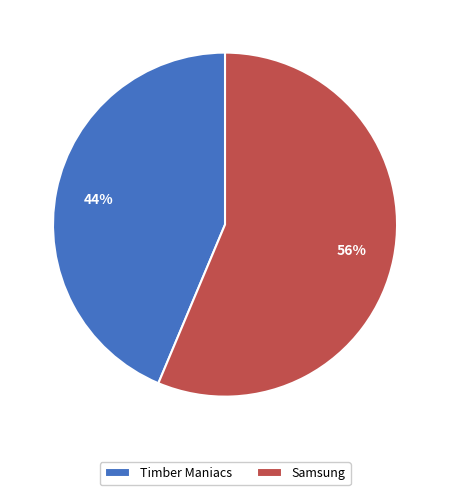

Rank the categories by value from highest to lowest.

Samsung, Timber Maniacs